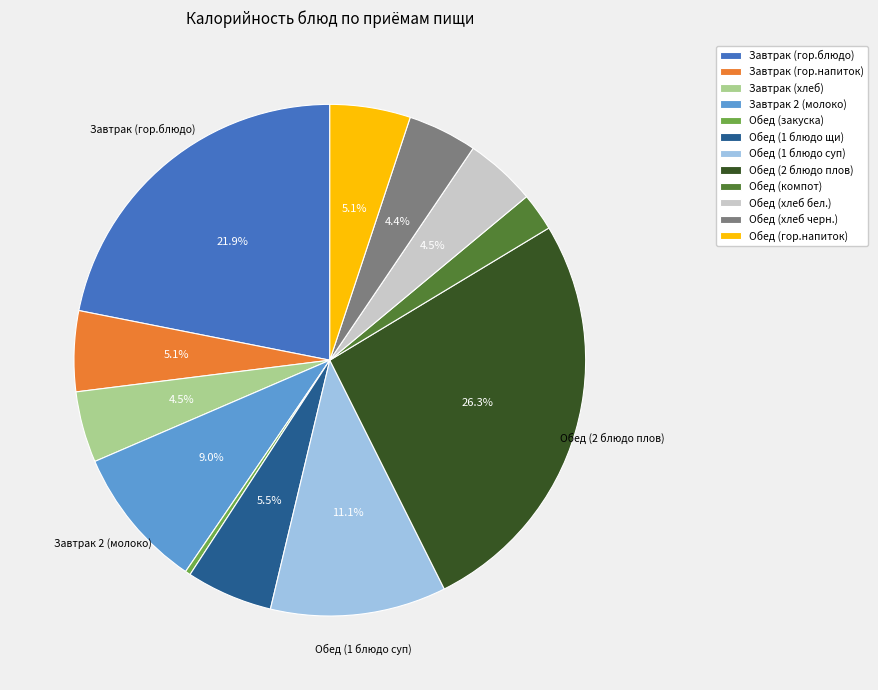

What is the largest slice in the pie chart?

Обед (2 блюдо плов)